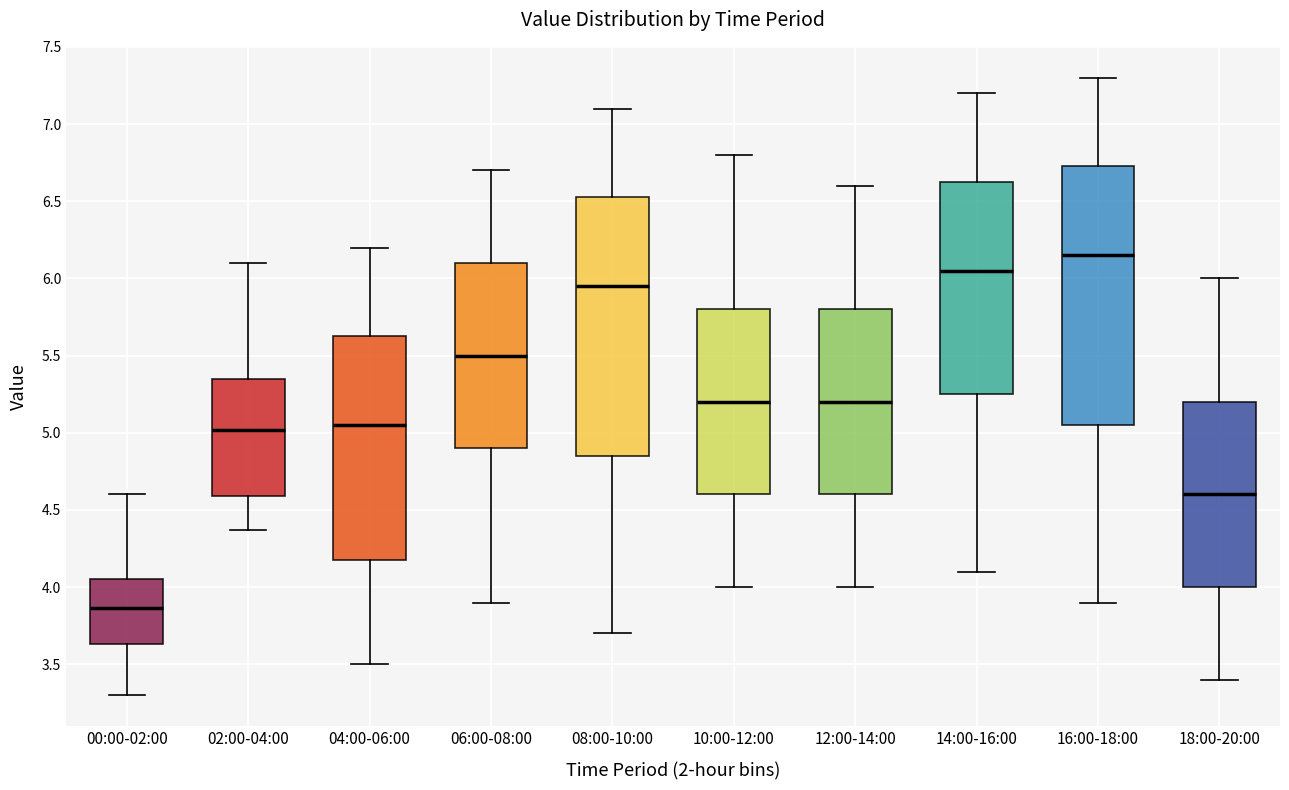

Which box's median line is the lowest?

00:00-02:00